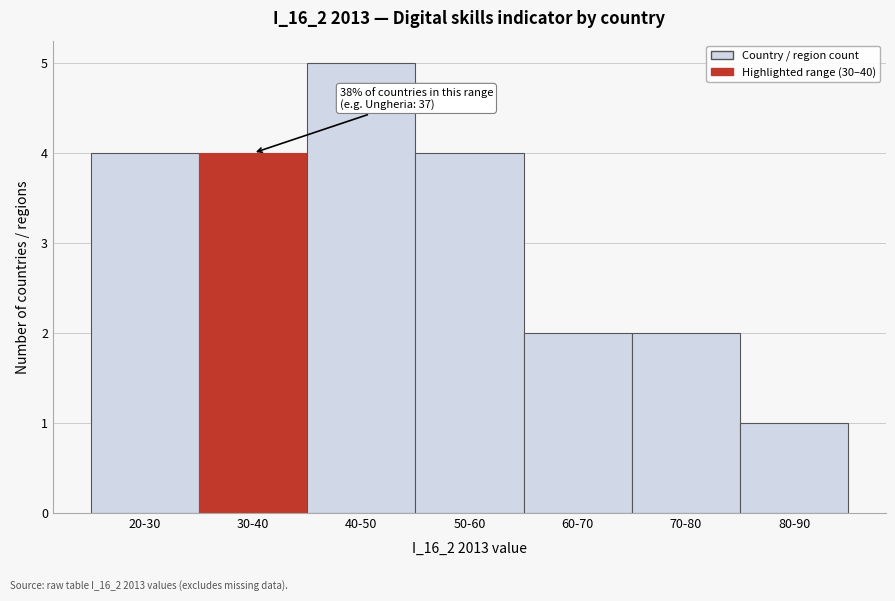

Reading right to left, what are all the values shown in this chart?

80-90=1	70-80=2	60-70=2	50-60=4	40-50=5	30-40=4	20-30=4